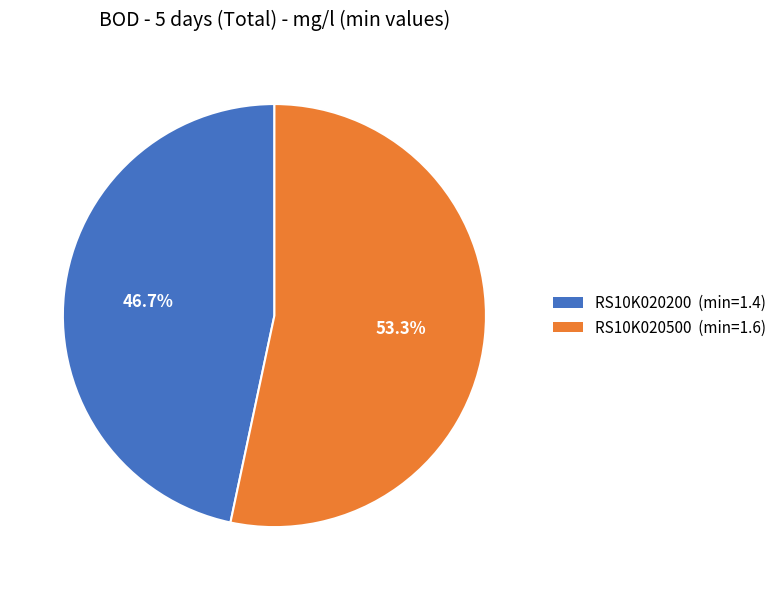

Do RS10K020500 and RS10K020200 together represent more than half of the pie?

Yes